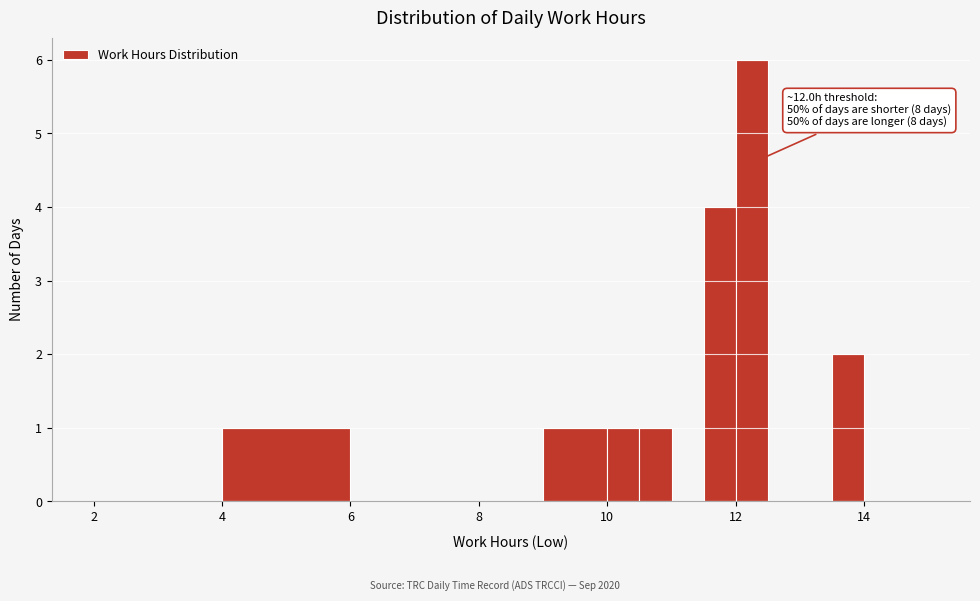

Read against the x-axis, roughly where is the centre of the tallest bar?

12.2